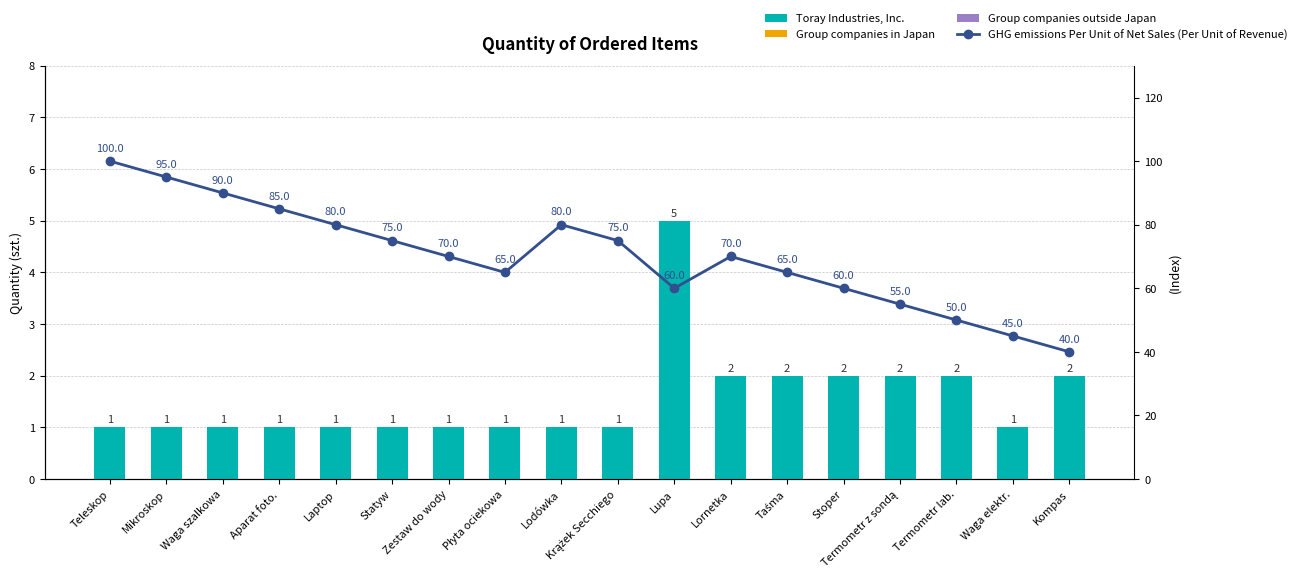

Reading left to right, transcribe all the data shown in this chart.

Toray Industries, Inc.: Teleskop=1.0	Mikroskop=1.0	Waga szalkowa=1.0	Aparat foto.=1.0	Laptop=1.0	Statyw=1.0	Zestaw do wody=1.0	Płyta ociekowa=1.0	Lodówka=1.0	Krążek Secchiego=1.0	Lupa=5.0	Lornetka=2.0	Taśma=2.0	Stoper=2.0	Termometr z sondą=2.0	Termometr lab.=2.0	Waga elektr.=1.0	Kompas=2.0
Group companies in Japan: Teleskop=0.0	Mikroskop=0.0	Waga szalkowa=0.0	Aparat foto.=0.0	Laptop=0.0	Statyw=0.0	Zestaw do wody=0.0	Płyta ociekowa=0.0	Lodówka=0.0	Krążek Secchiego=0.0	Lupa=0.0	Lornetka=0.0	Taśma=0.0	Stoper=0.0	Termometr z sondą=0.0	Termometr lab.=0.0	Waga elektr.=0.0	Kompas=0.0
Group companies outside Japan: Teleskop=0.0	Mikroskop=0.0	Waga szalkowa=0.0	Aparat foto.=0.0	Laptop=0.0	Statyw=0.0	Zestaw do wody=0.0	Płyta ociekowa=0.0	Lodówka=0.0	Krążek Secchiego=0.0	Lupa=0.0	Lornetka=0.0	Taśma=0.0	Stoper=0.0	Termometr z sondą=0.0	Termometr lab.=0.0	Waga elektr.=0.0	Kompas=0.0
GHG emissions Per Unit of Net Sales (Per Unit of Revenue): Teleskop=100.0	Mikroskop=95.0	Waga szalkowa=90.0	Aparat foto.=85.0	Laptop=80.0	Statyw=75.0	Zestaw do wody=70.0	Płyta ociekowa=65.0	Lodówka=80.0	Krążek Secchiego=75.0	Lupa=60.0	Lornetka=70.0	Taśma=65.0	Stoper=60.0	Termometr z sondą=55.0	Termometr lab.=50.0	Waga elektr.=45.0	Kompas=40.0